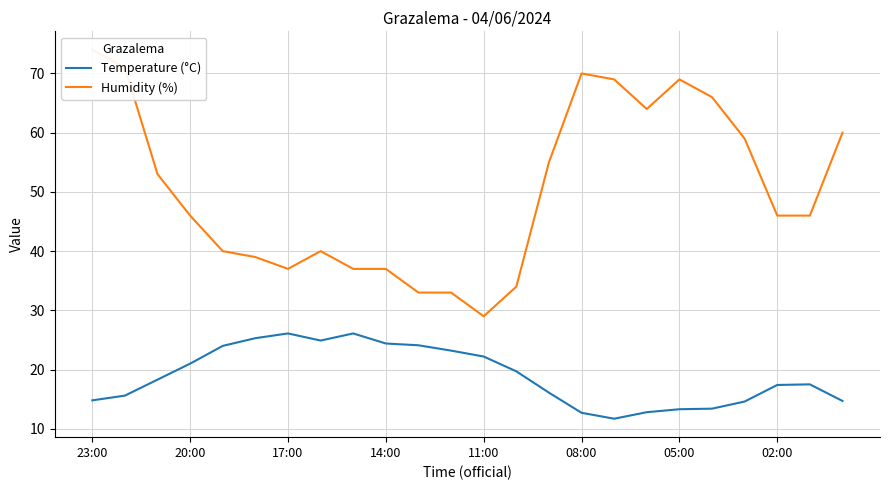

How many lines are shown in the chart?

2